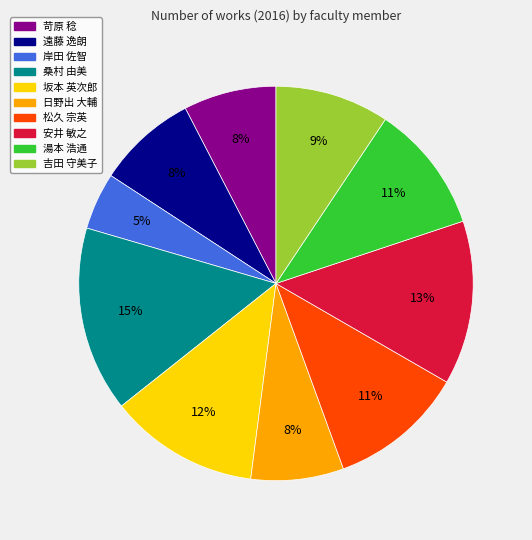

To the nearest percent, what is the average slice percentage?

10%